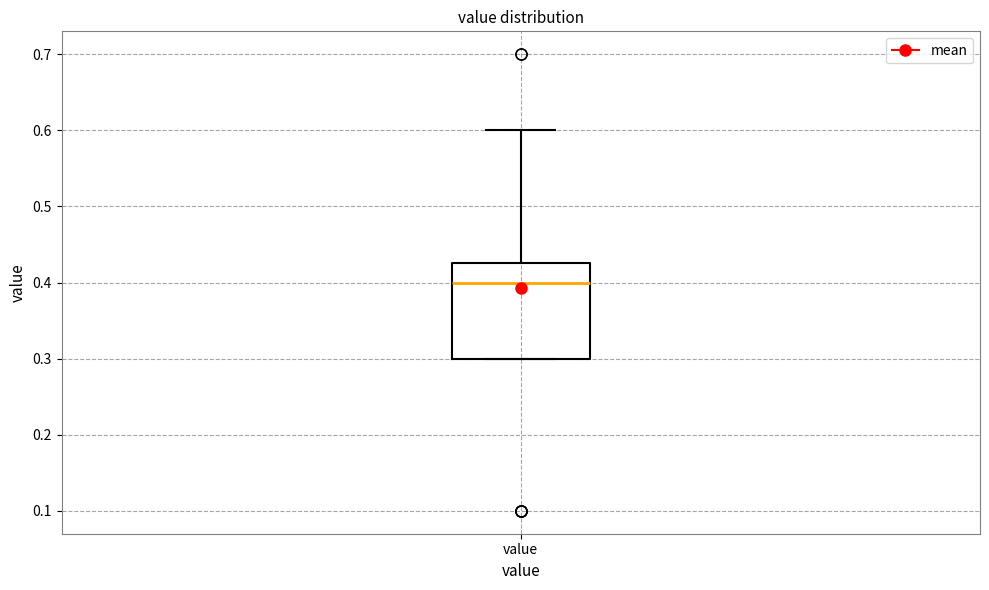

Where is the upper edge of the box for value on the y-axis? The values are not printed on the chart, so give them approximately, as read against the axis.

0.43